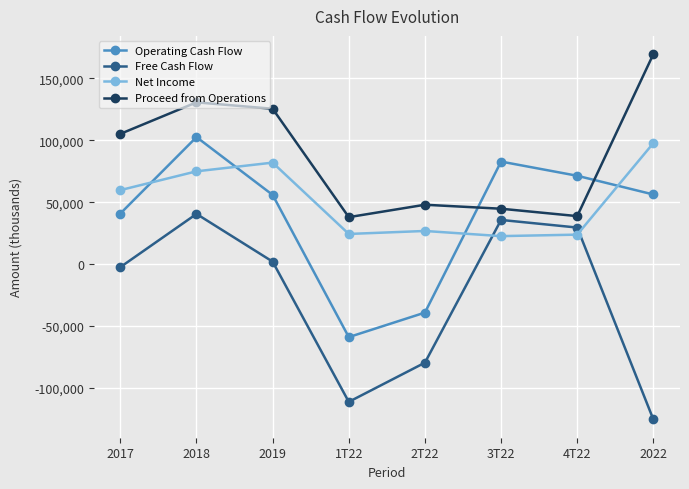

Rank the series by their maximum value, from highest to lowest.

Proceed from Operations, Operating Cash Flow, Net Income, Free Cash Flow